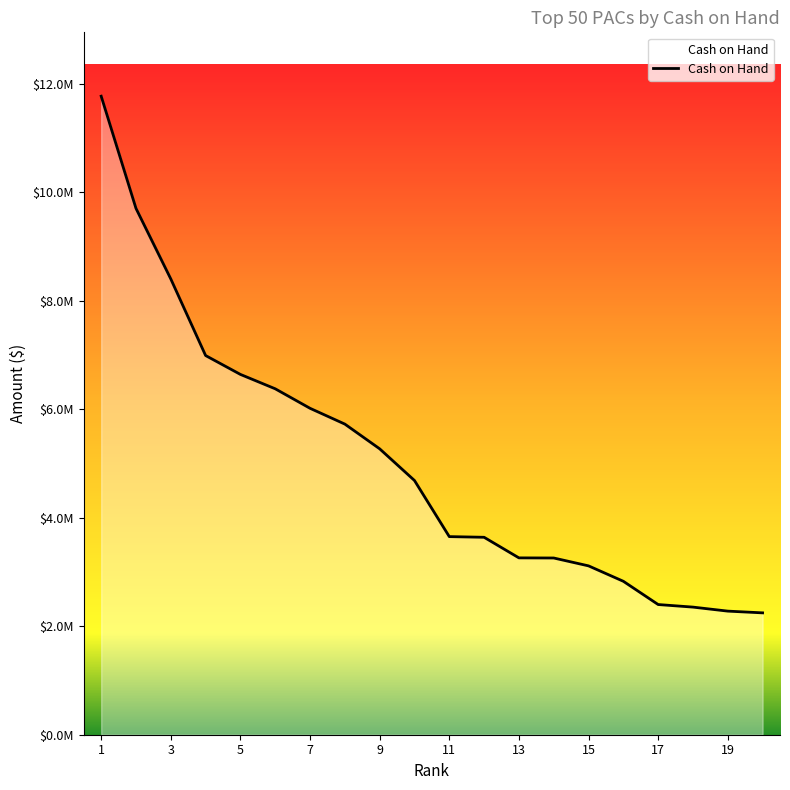

What is the value of the 7th point from the left?

6015242.4